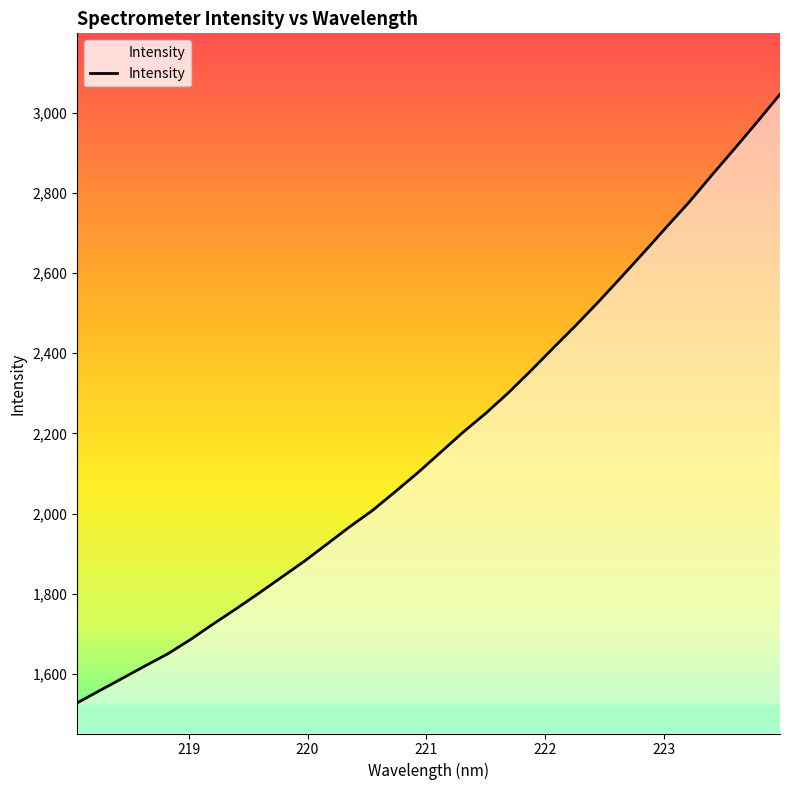

What is the maximum value shown in the chart?

3046.1